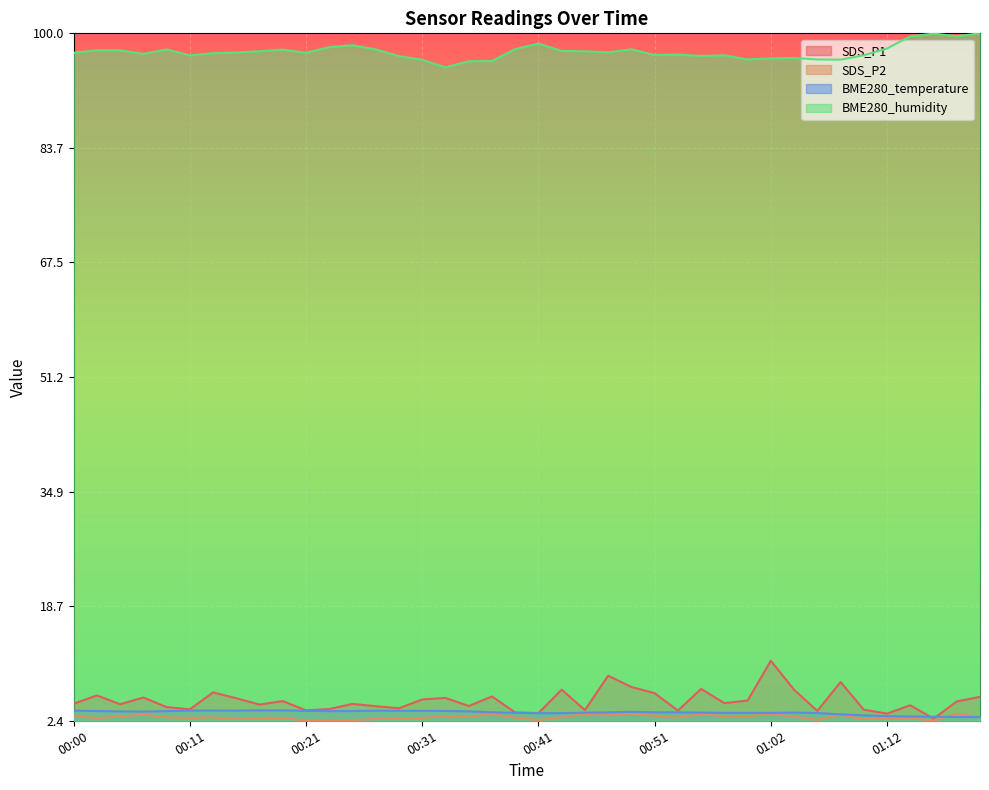

True or false: BME280_temperature has more than 0 points higher than both neighbors.

True